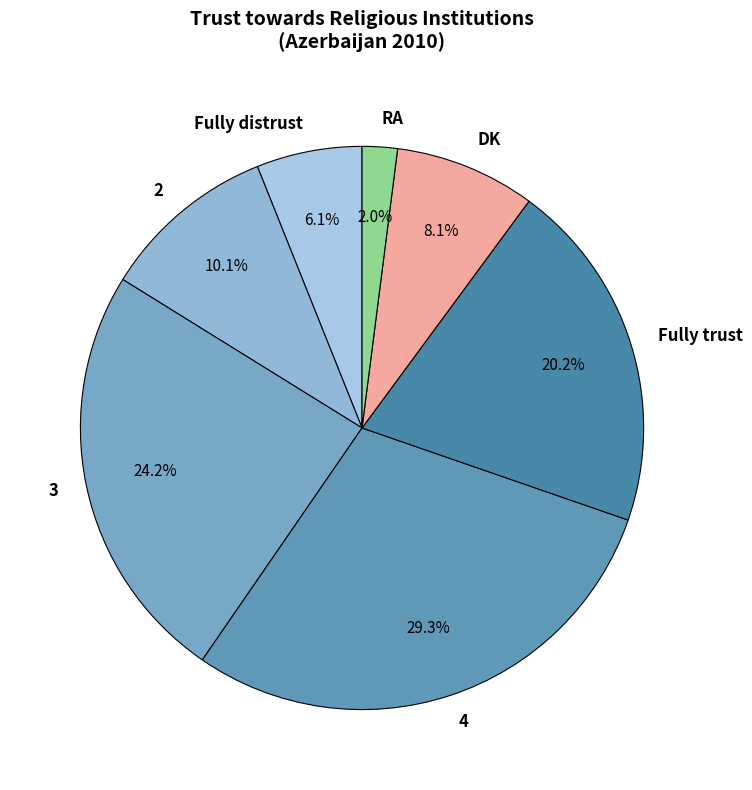

To the nearest percent, what portion does Fully distrust represent?

6%